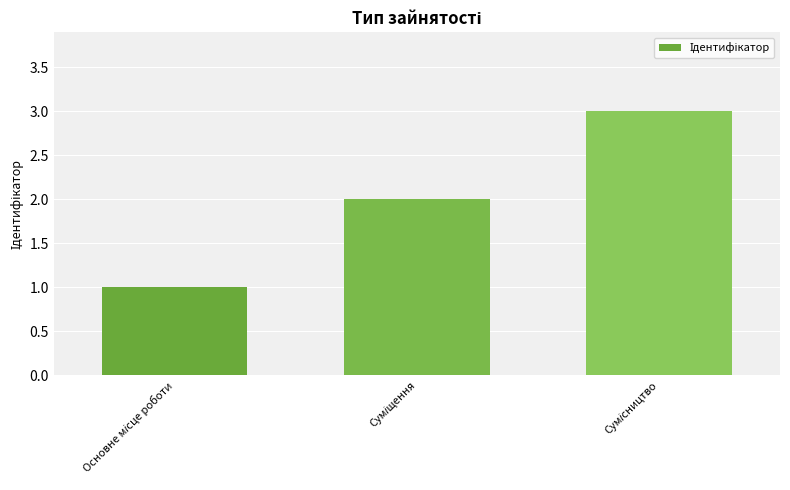

What is the maximum value shown in the chart?

3